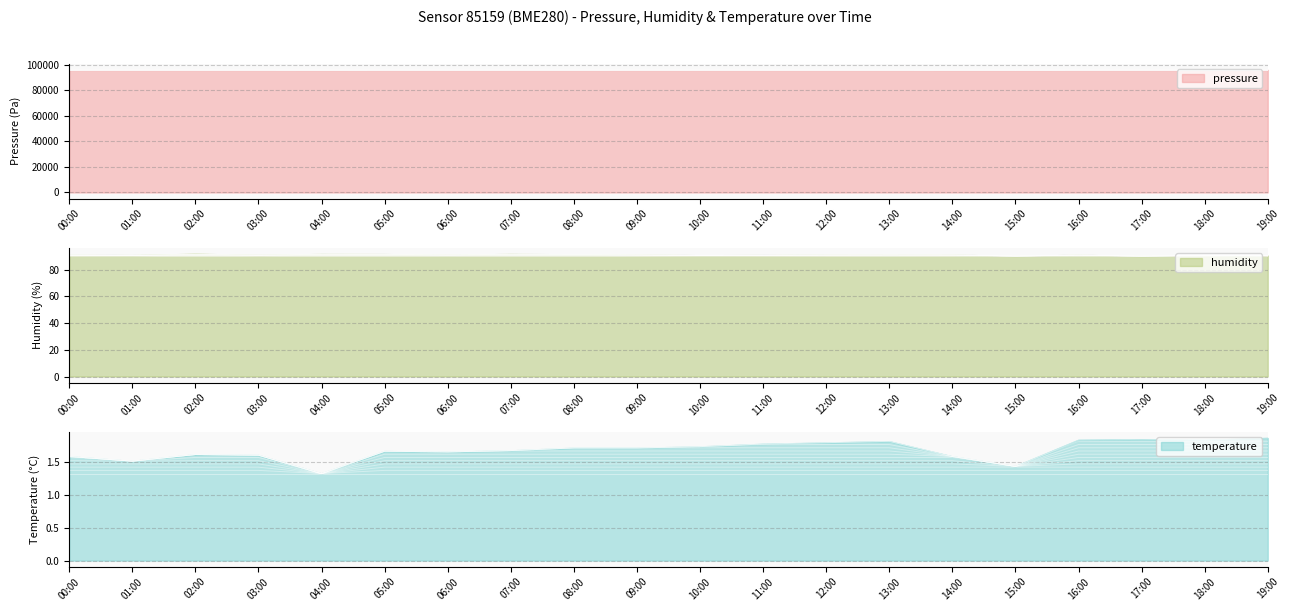

Which series has the largest total across all categories?

pressure